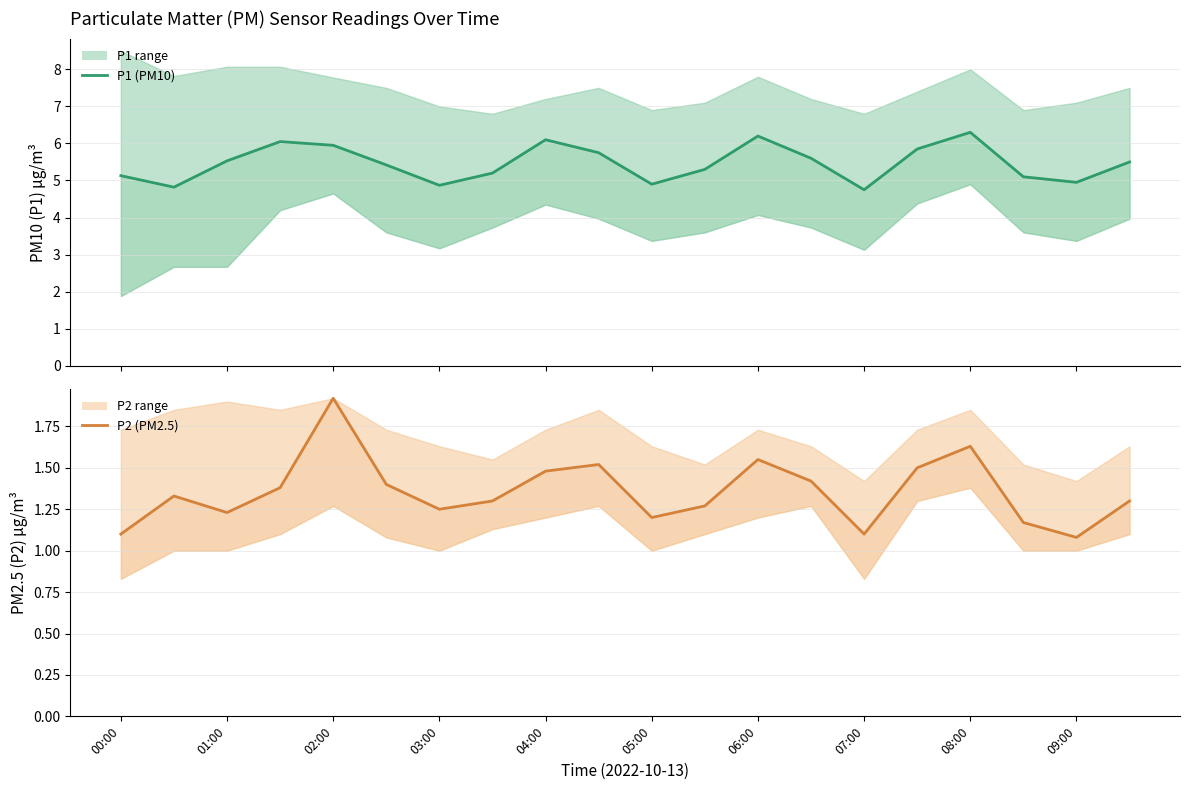

True or false: P2 (PM2.5) has a value of 1.1 at 07:00.

True